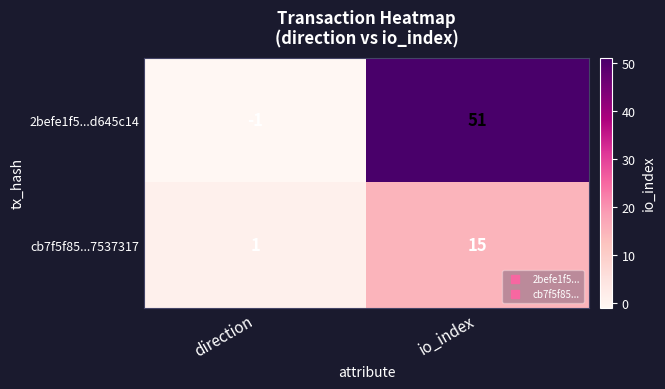

Between direction and io_index, which series saw the biggest shift?

2befe1f5...d645c14